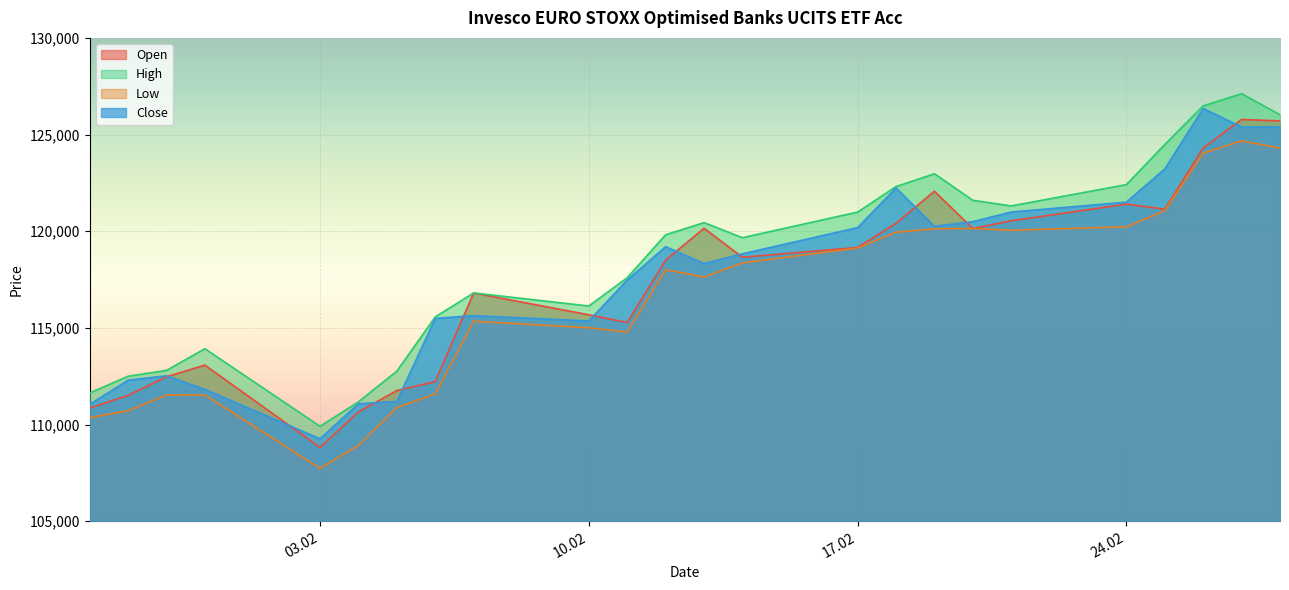

What is the difference between the highest and lowest values at 10.02?

1125